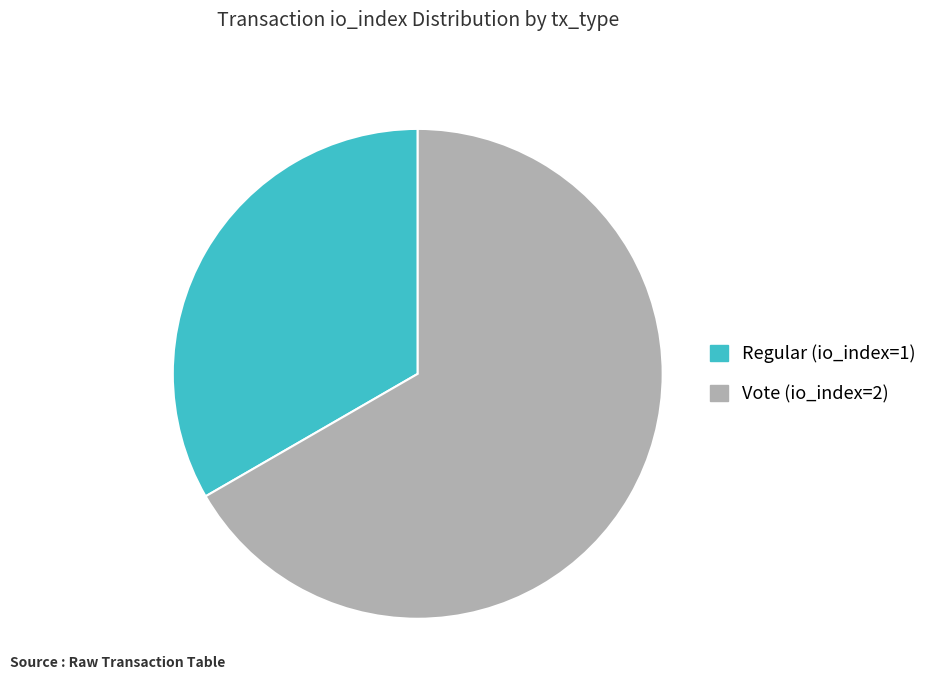

Is the sum of Regular (io_index=1) and Vote (io_index=2) greater than half?

Yes